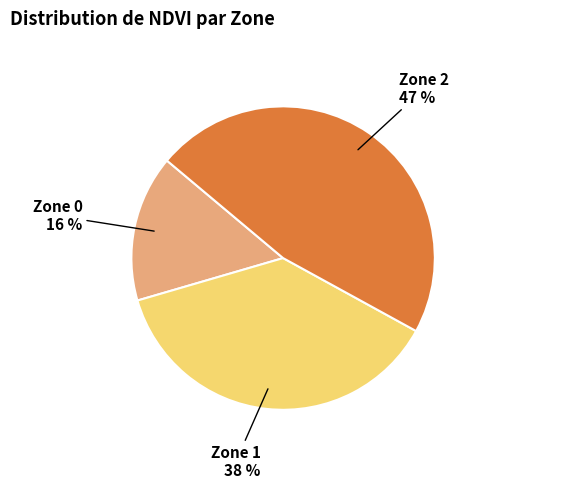

How many slices are in this pie chart?

3